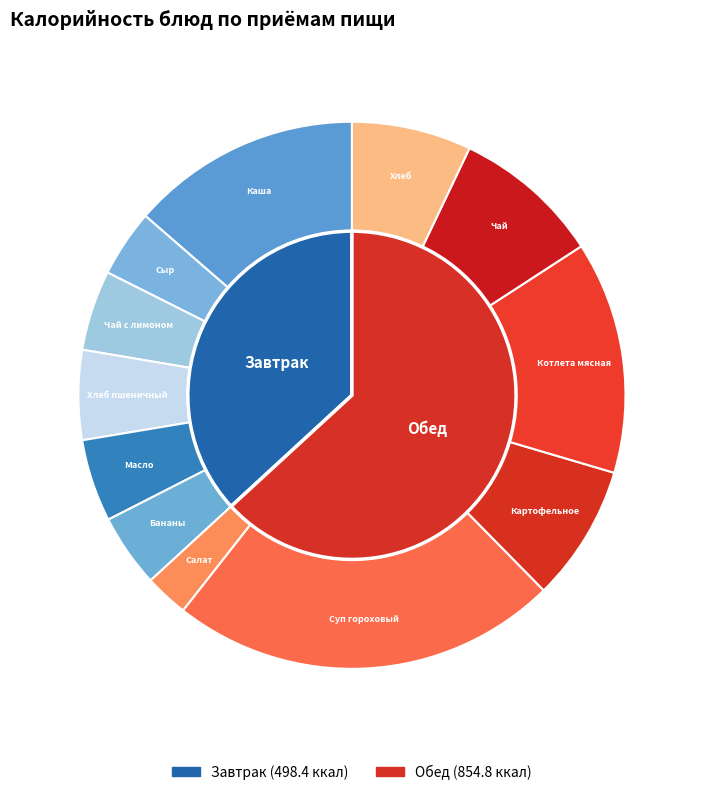

What portion of the pie excludes Картофельное пюре?

91.9%